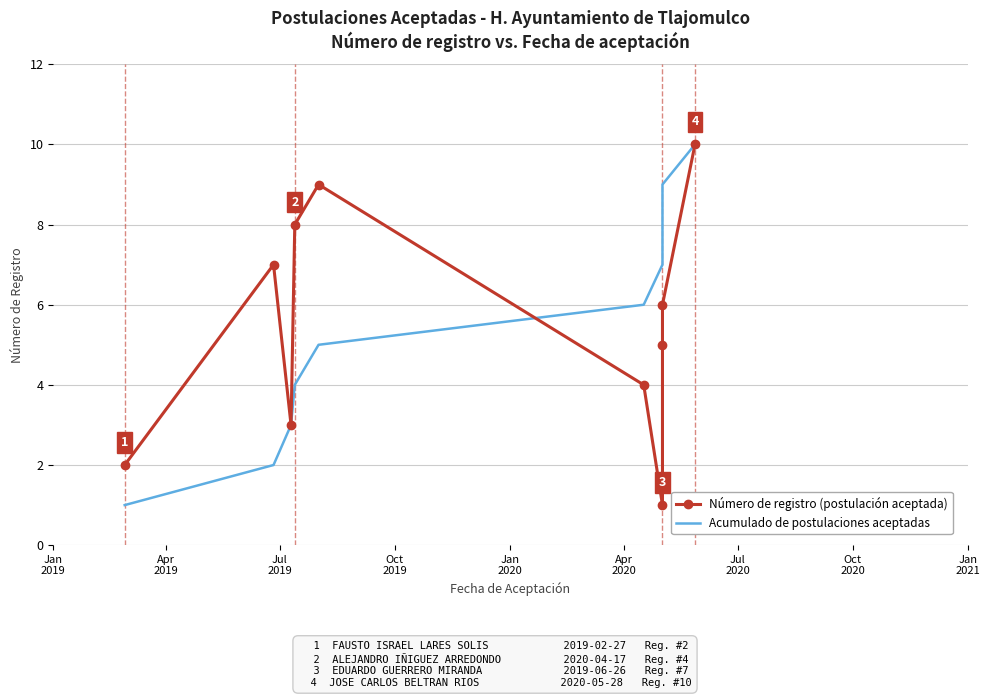

What are all the series names shown in the legend?

Número de registro (postulación aceptada), Acumulado de postulaciones aceptadas